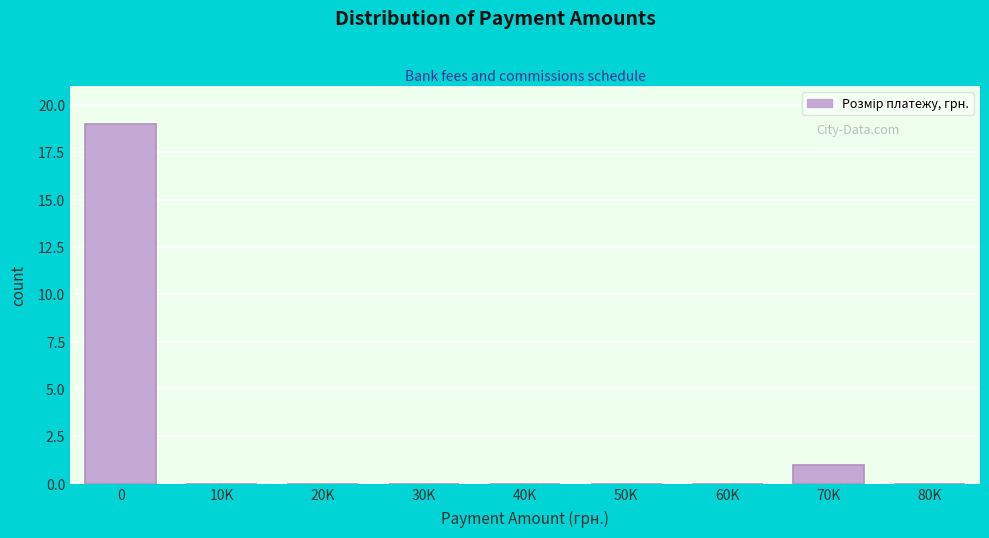

Reading left to right, list all the values displayed in this chart.

0=19	10K=0	20K=0	30K=0	40K=0	50K=0	60K=0	70K=1	80K=0